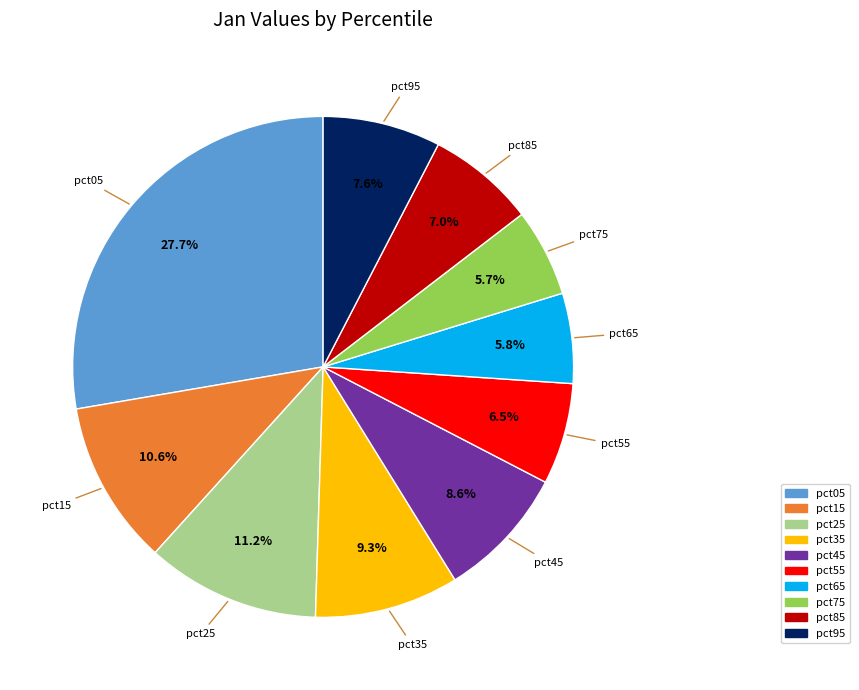

Which slice is the largest?

pct05